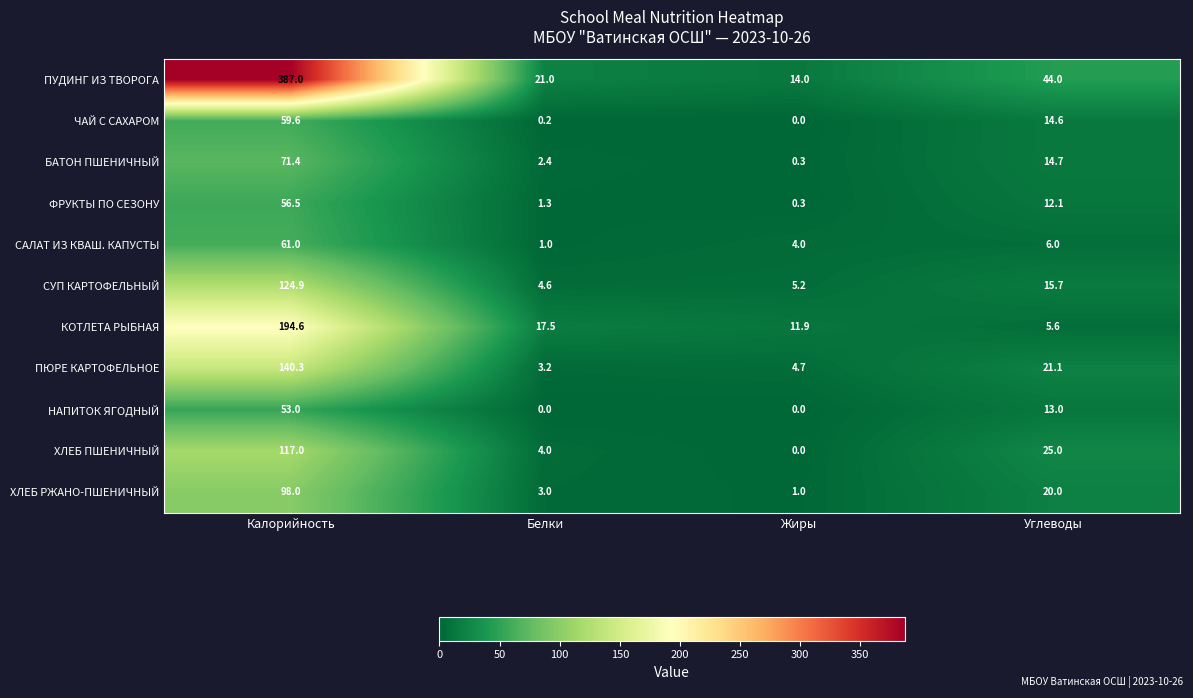

What is the sum of all СУП КАРТОФЕЛЬНЫЙ values?

150.4